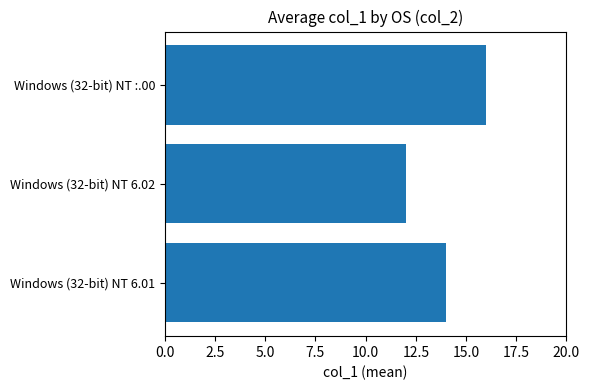

Rank the categories by value from highest to lowest.

Windows (32-bit) NT :.00, Windows (32-bit) NT 6.01, Windows (32-bit) NT 6.02